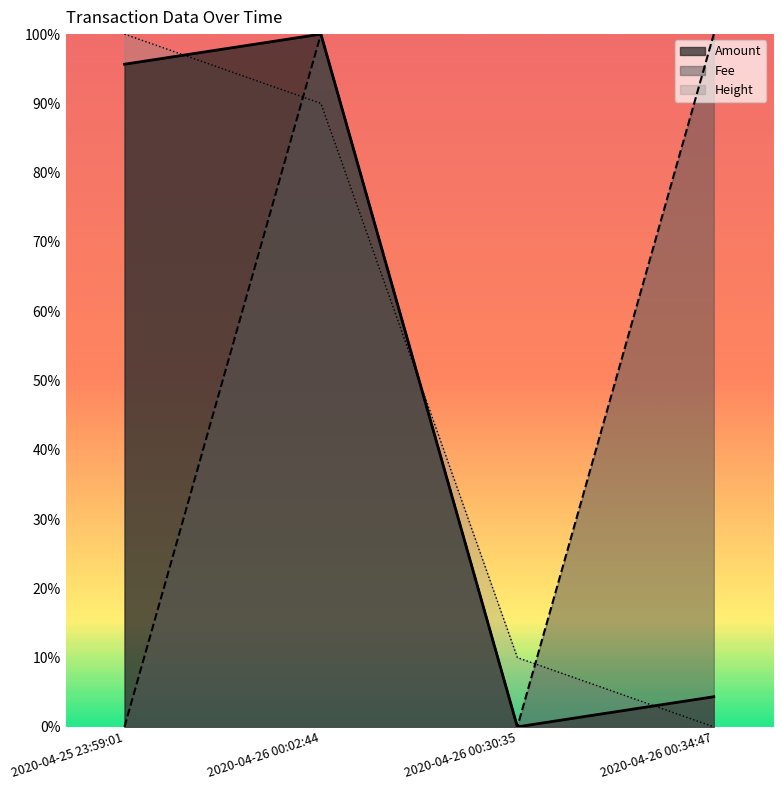

What is the greatest value displayed?

1.0